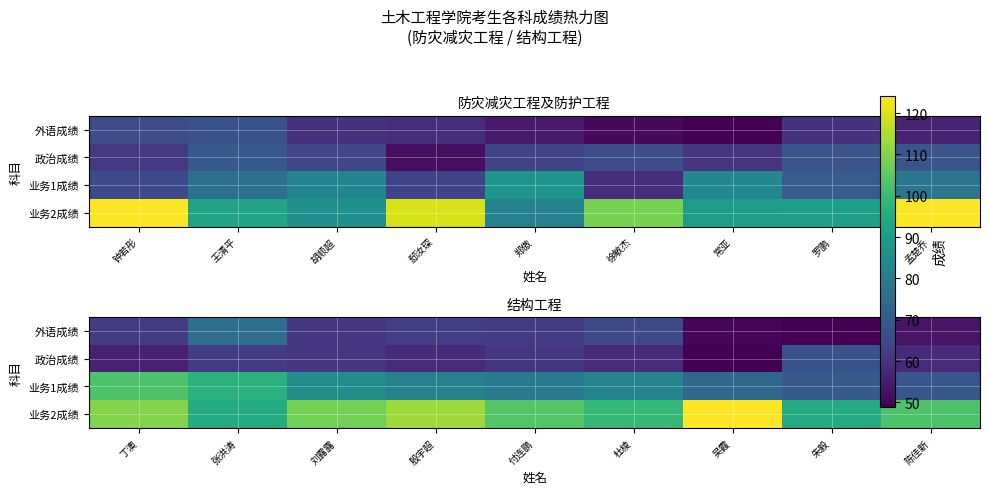

Which series changed the most between 吴霞 and 陈佳新?

业务2成绩